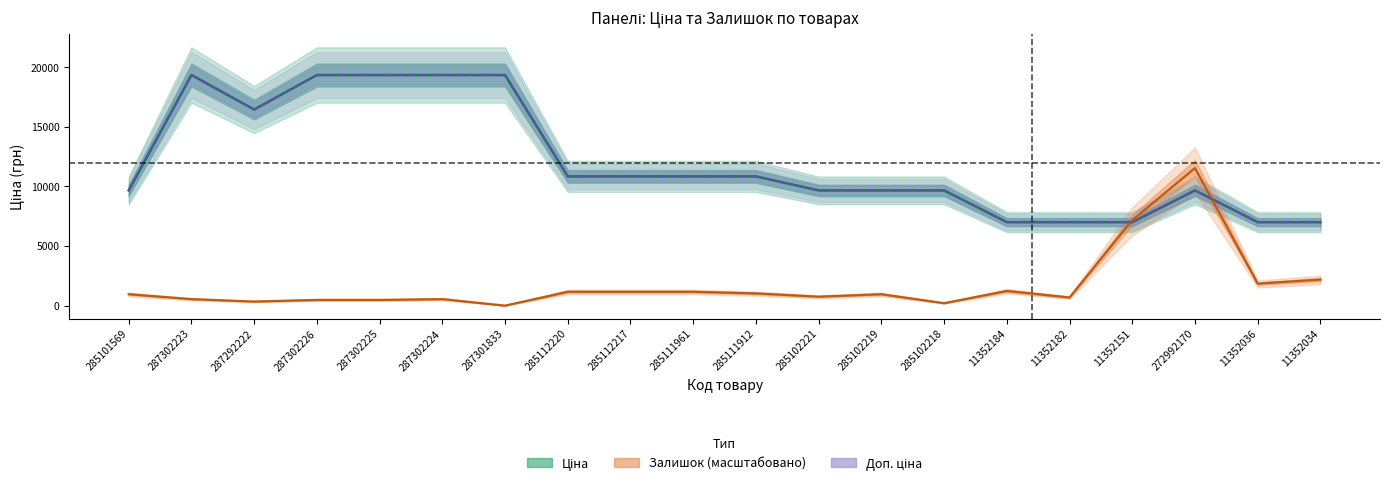

What are all the series names shown in the legend?

Ціна, Доп. ціна, Залишок